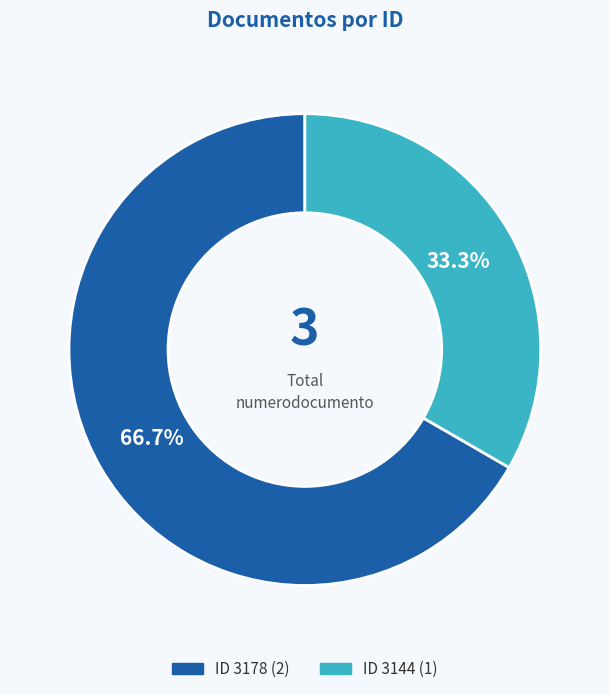

Does any single category account for the majority?

Yes